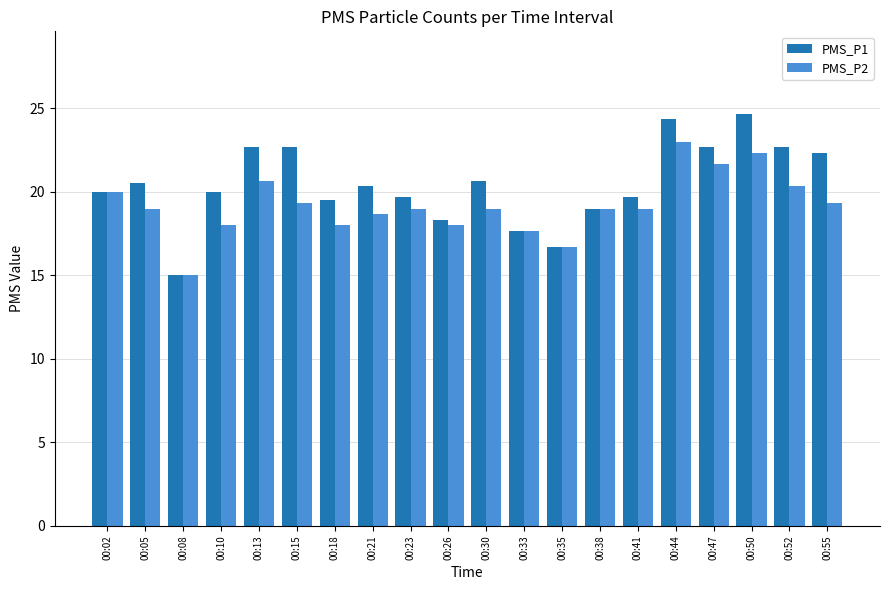

What are all the series names shown in the legend?

PMS_P1, PMS_P2